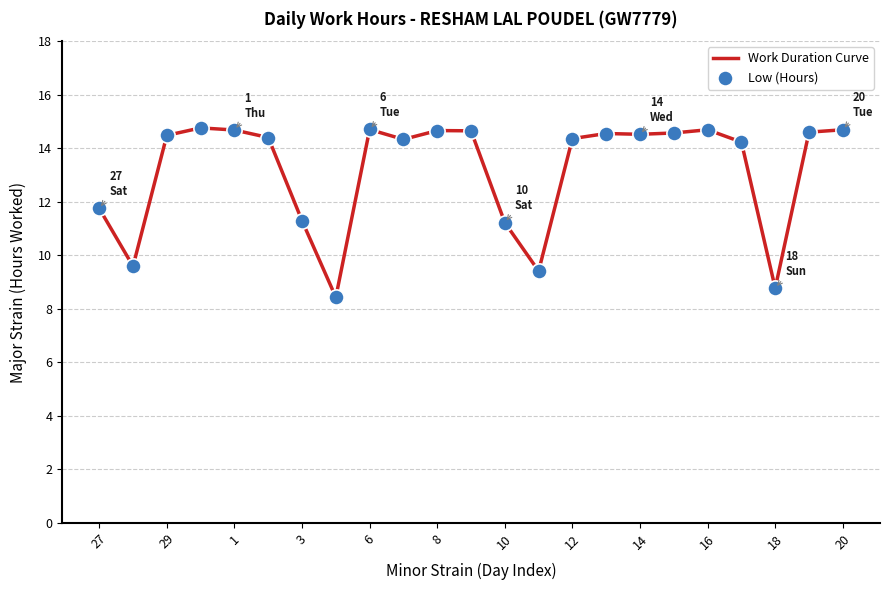

What is the greatest value displayed?

14.8